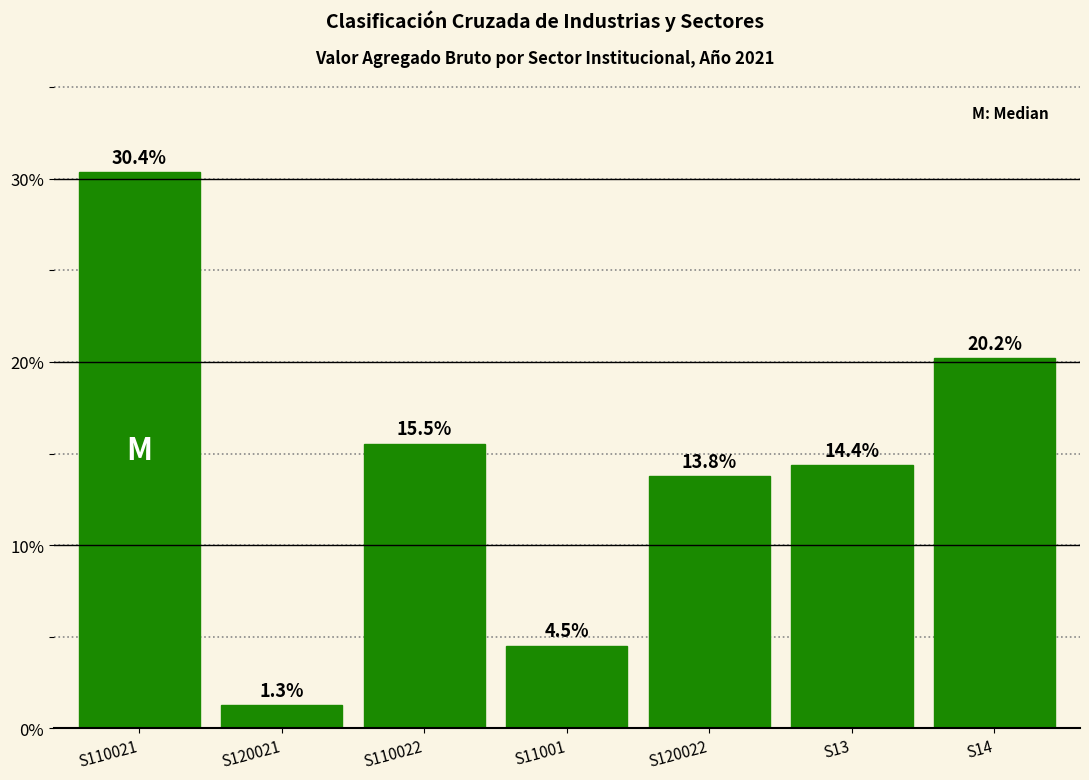

Reading left to right, what are all the values shown in this chart?

S110021=30.4	S120021=1.3	S110022=15.5	S11001=4.5	S120022=13.8	S13=14.4	S14=20.2